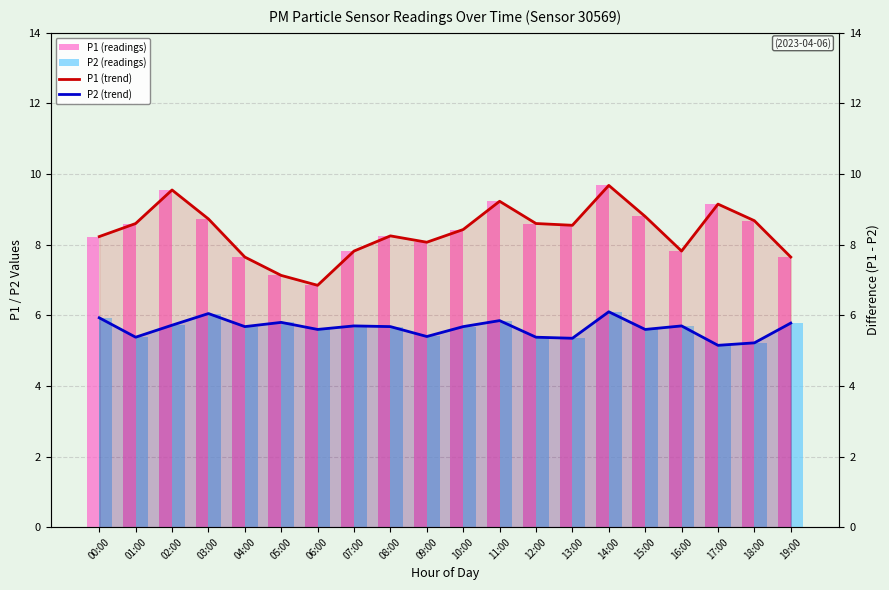

What is the sum of all P2 (trend) values?

112.8